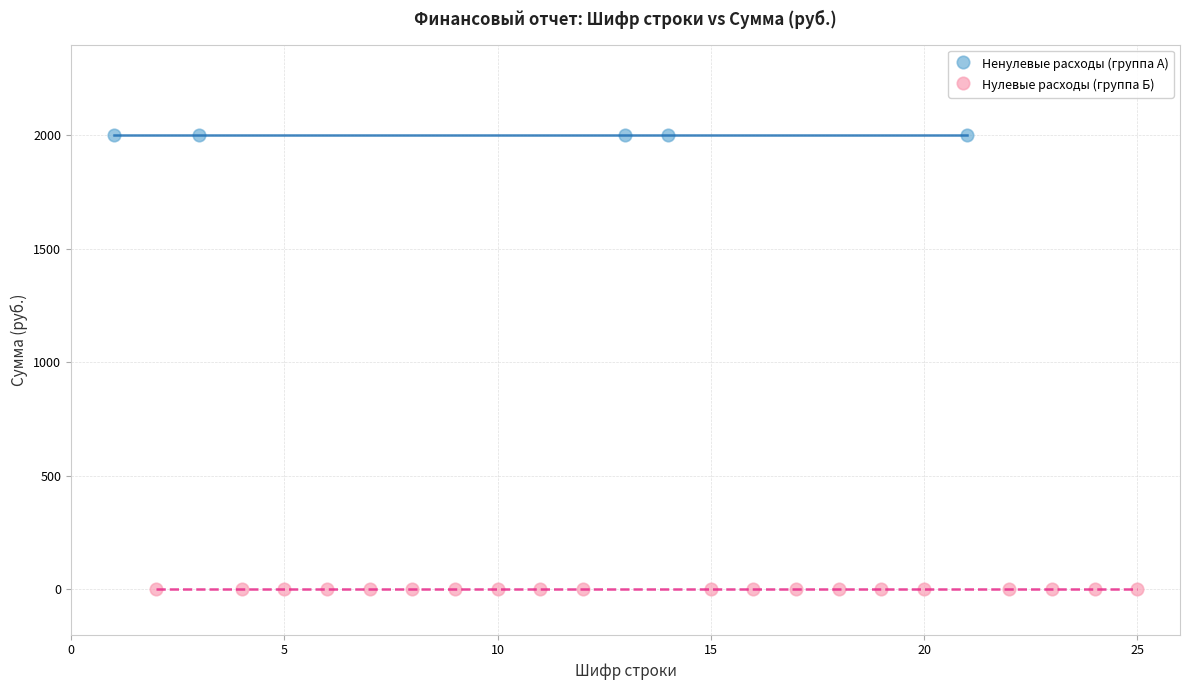

Which series contains the lowest Y value?

Нулевые расходы (группа Б)